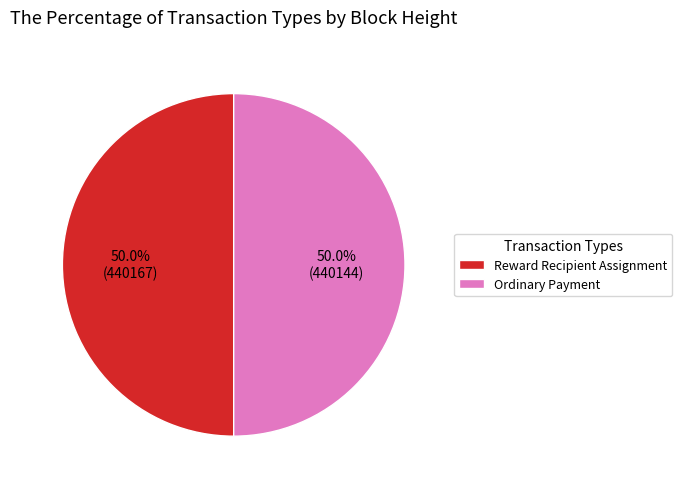

Count the number of slices in the pie.

2